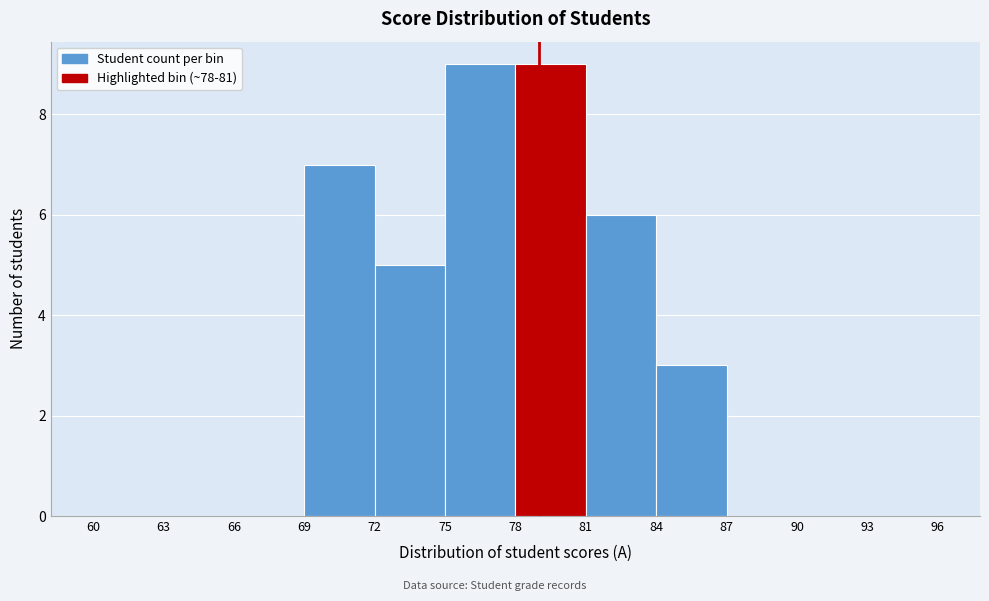

Reading left to right, list every bar in this chart as the range it spans on the x-axis followed by its height. The values are not printed on the chart, so give them approximately, as read against the axis.

60 to 63: 0
63 to 66: 0
66 to 69: 0
69 to 72: 7
72 to 75: 5
75 to 78: 9
78 to 81: 9
81 to 84: 6
84 to 87: 3
87 to 90: 0
90 to 93: 0
93 to 96: 0